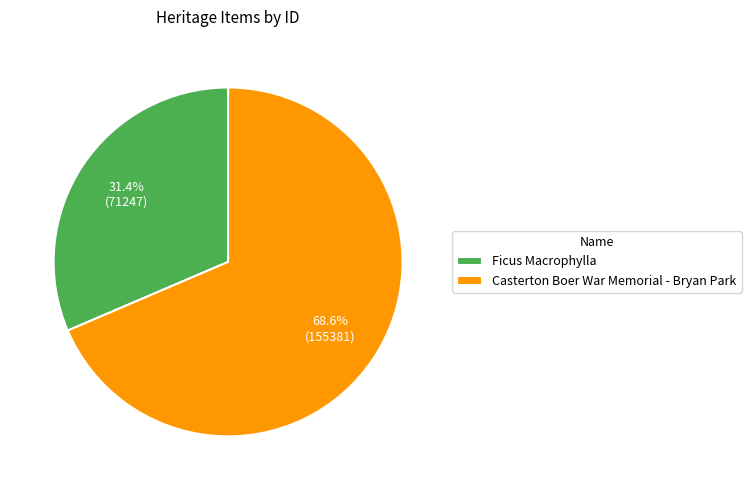

To the nearest percent, what portion does Ficus Macrophylla represent?

31%